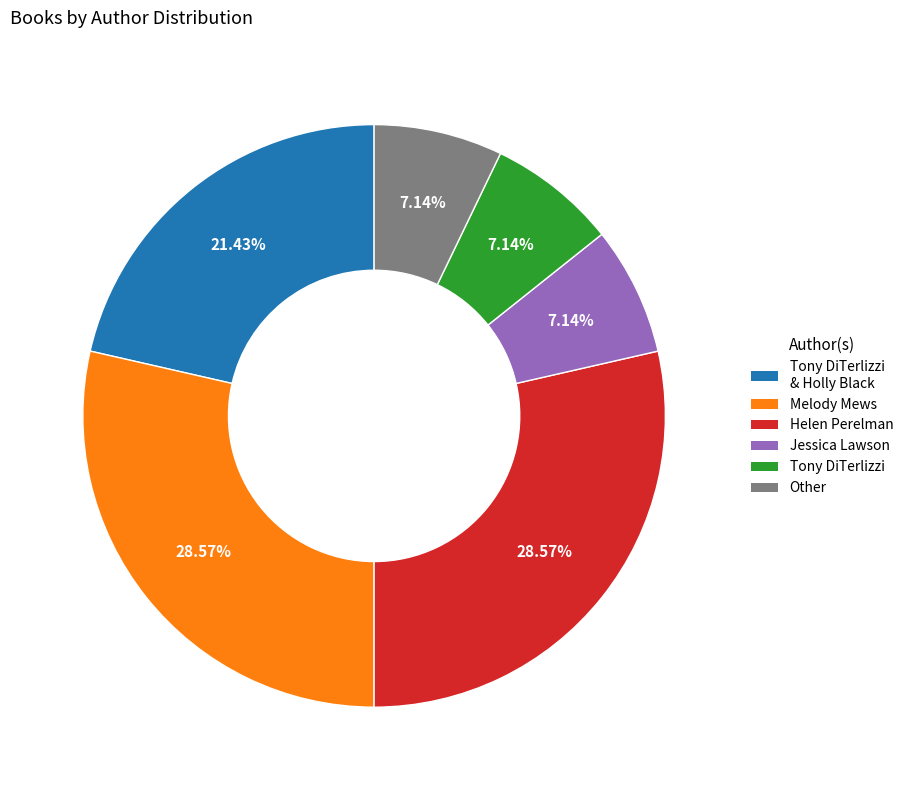

Which has a higher value, Melody Mews or Tony DiTerlizzi & Holly Black?

Melody Mews